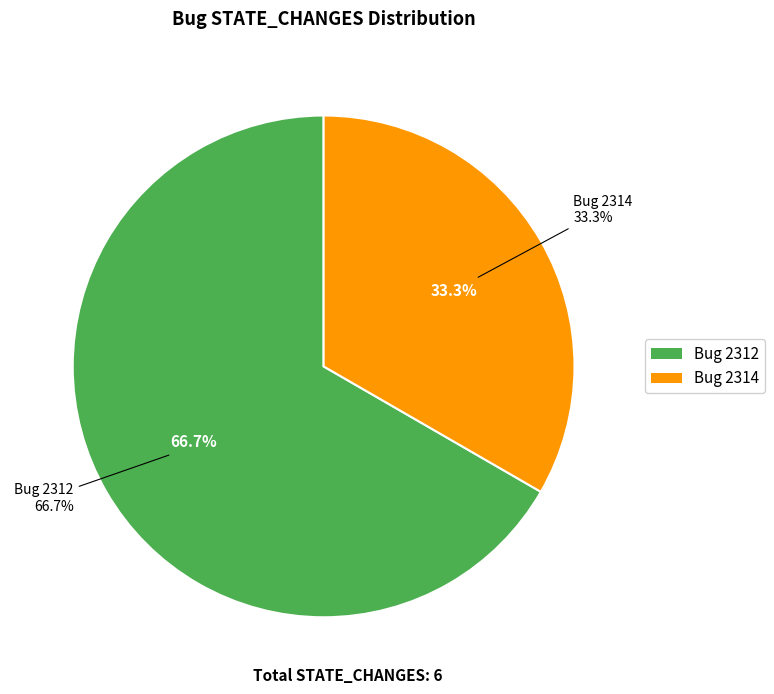

Which category has the smallest portion of the pie?

2314